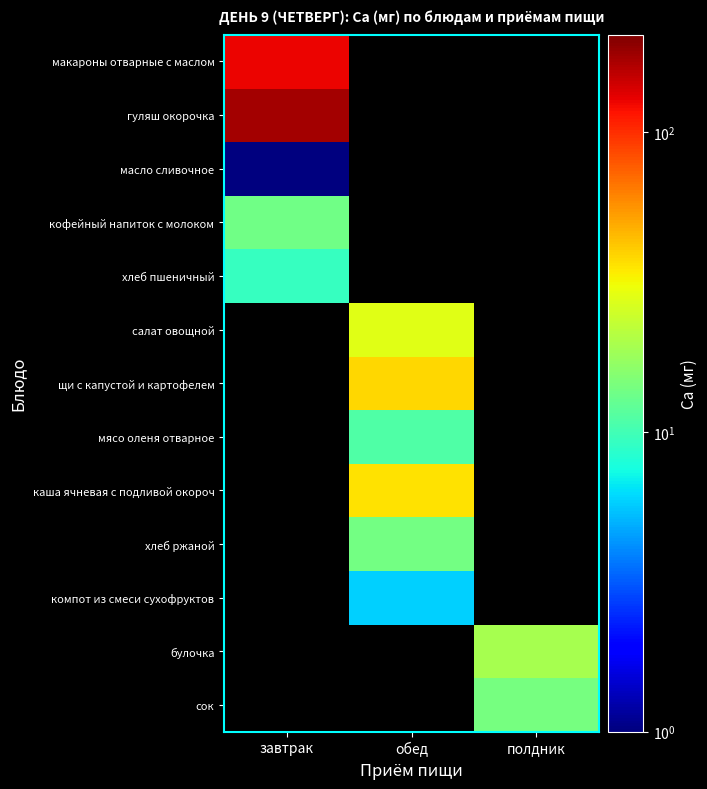

Reading left to right, extract all data points from this chart.

макароны отварные с маслом: завтрак=127.0	обед=0.0	полдник=0.0
гуляш окорочка: завтрак=176.0	обед=0.0	полдник=0.0
масло сливочное: завтрак=1.0	обед=0.0	полдник=0.0
кофейный напиток с молоком: завтрак=13.6	обед=0.0	полдник=0.0
хлеб пшеничный: завтрак=9.2	обед=0.0	полдник=0.0
салат овощной: завтрак=0.0	обед=28.3	полдник=0.0
щи с капустой и картофелем: завтрак=0.0	обед=38.5	полдник=0.0
мясо оленя отварное: завтрак=0.0	обед=11.1	полдник=0.0
каша ячневая с подливой окороч: завтрак=0.0	обед=36.4	полдник=0.0
хлеб ржаной: завтрак=0.0	обед=13.8	полдник=0.0
компот из смеси сухофруктов: завтрак=0.0	обед=5.8	полдник=0.0
булочка: завтрак=0.0	обед=0.0	полдник=19.4
сок: завтрак=0.0	обед=0.0	полдник=14.0